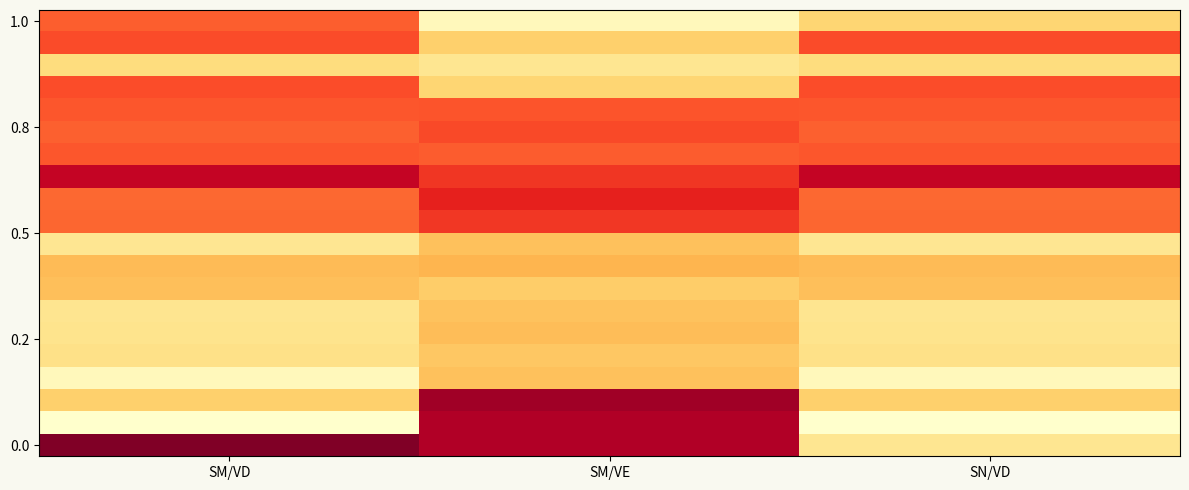

At which category is the sum across all series the highest?

SM/VE